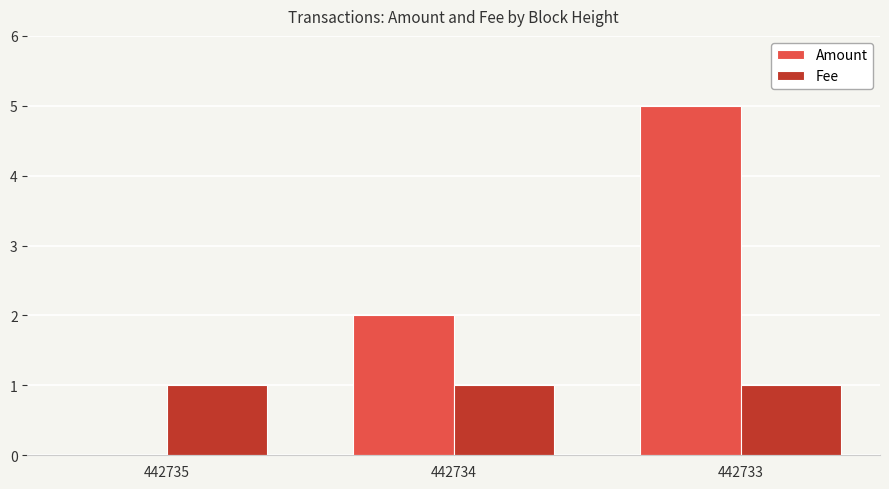

At which category is the sum across all series the highest?

442733